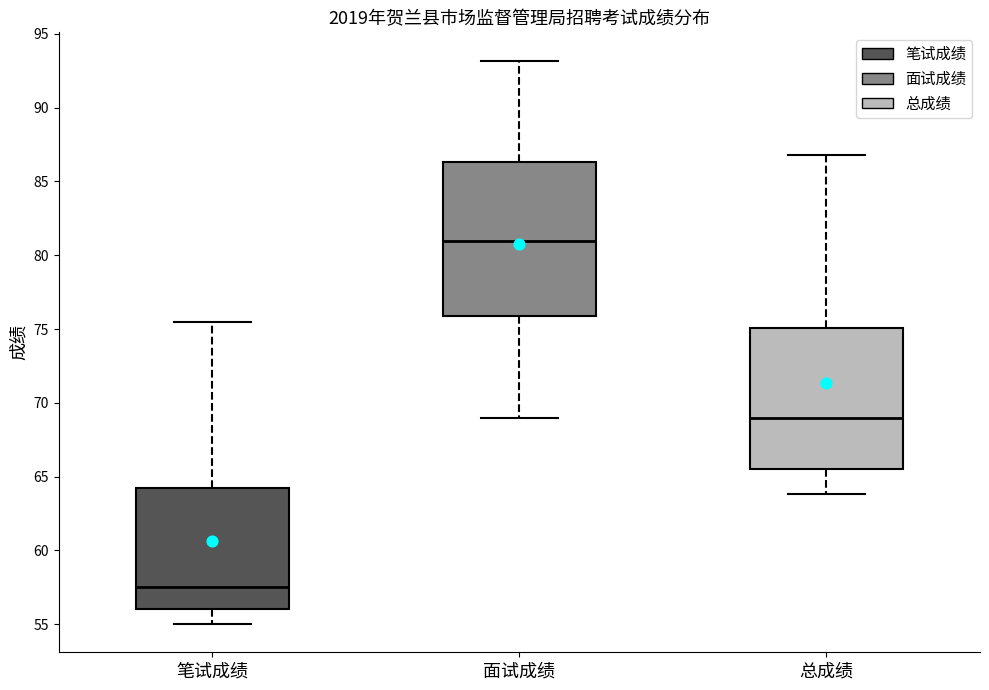

Which box's median line is the lowest?

笔试成绩